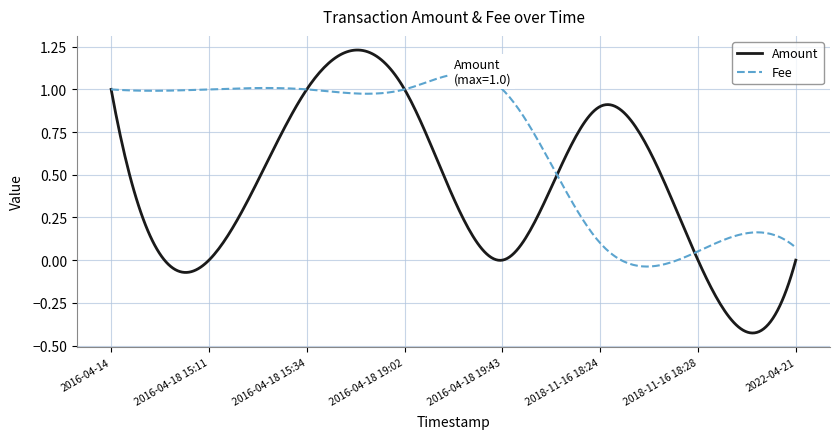

Which series has the largest total across all categories?

Fee